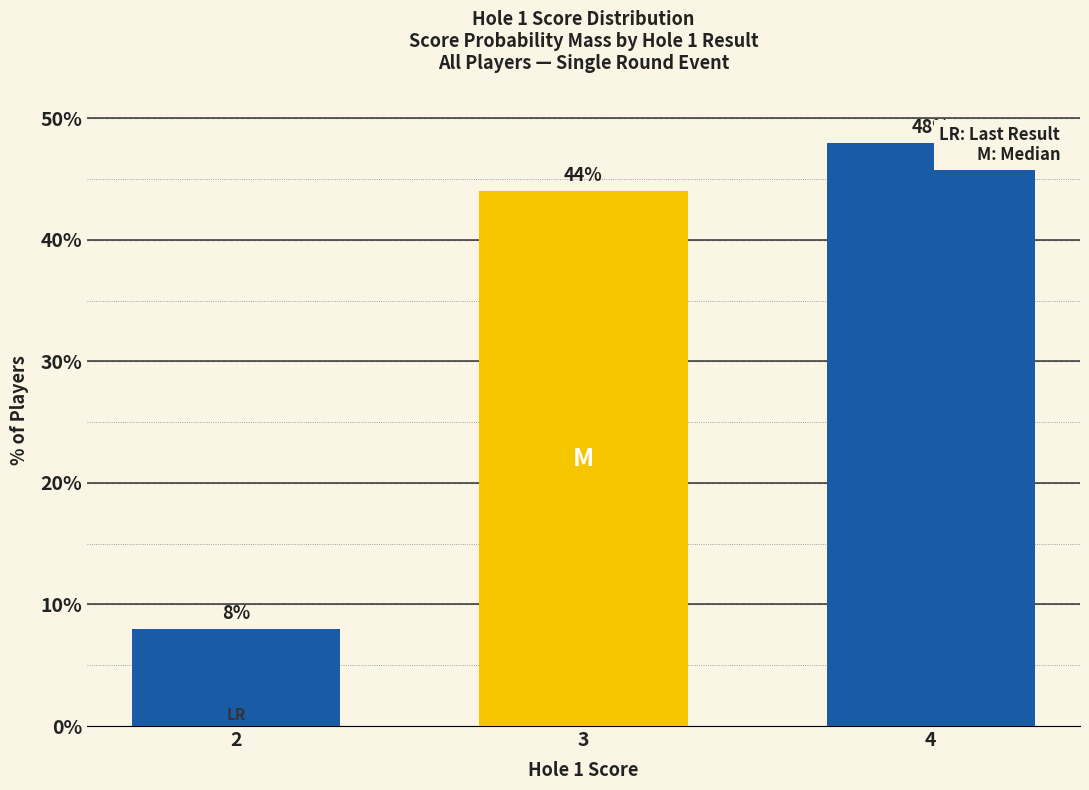

How many bars are there in total?

3